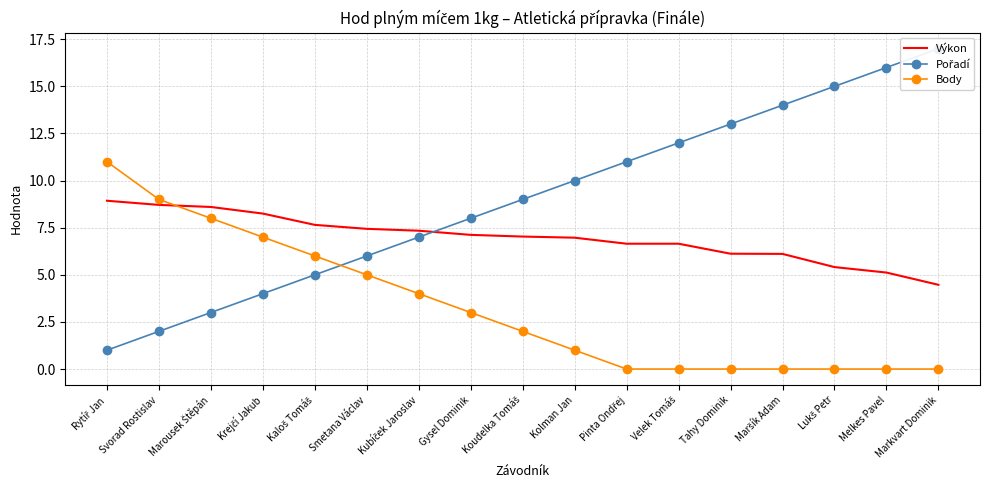

Rank the categories by Body value from highest to lowest.

Rytíř Jan, Svorad Rostislav, Marousek Štěpán, Krejčí Jakub, Kaloš Tomáš, Smetana Václav, Kubíček Jaroslav, Gysel Dominik, Koudelka Tomáš, Kolman Jan, Pinta Ondřej, Velek Tomáš, Tahy Dominik, Maršík Adam, Lukš Petr, Melkes Pavel, Markvart Dominik